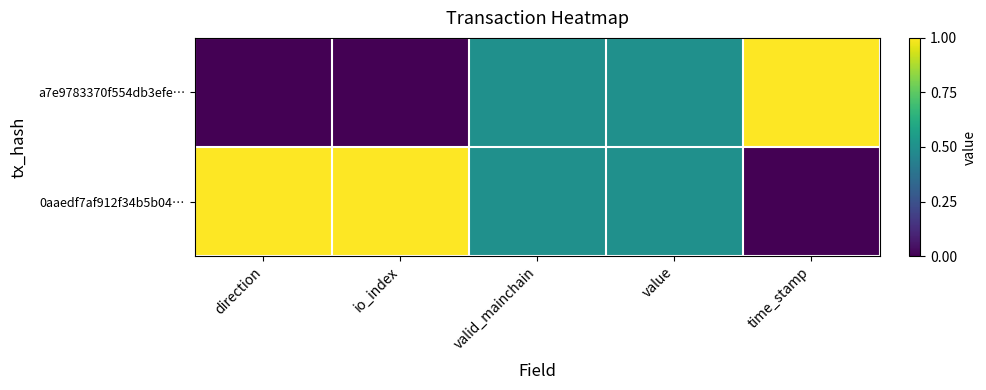

Count the number of categories in the chart.

5